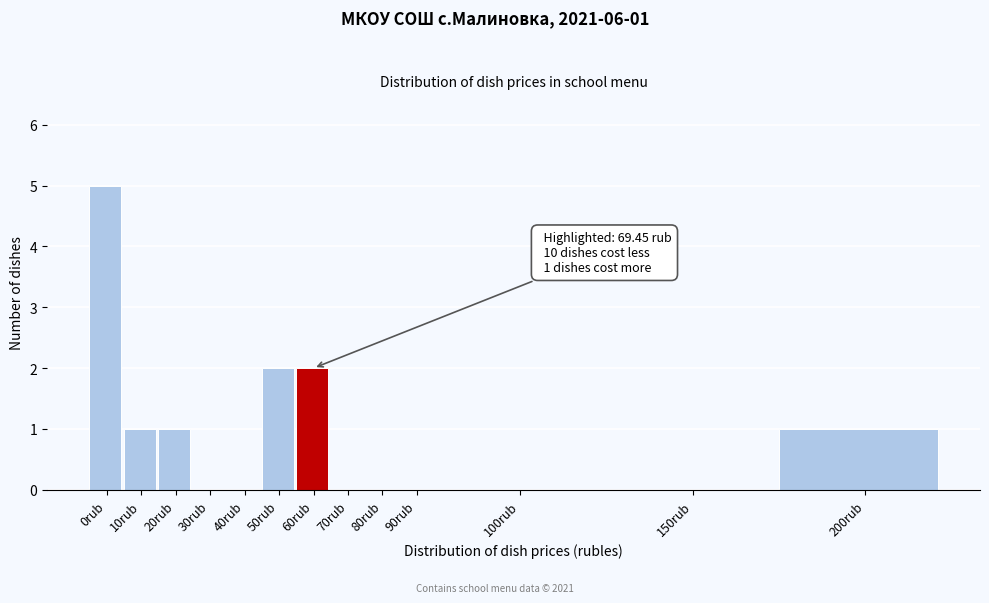

Reading left to right, what are all the values shown in this chart?

0rub=5	10rub=1	20rub=1	30rub=0	40rub=0	50rub=2	60rub=2	70rub=0	80rub=0	90rub=0	100rub=0	150rub=0	200rub=1